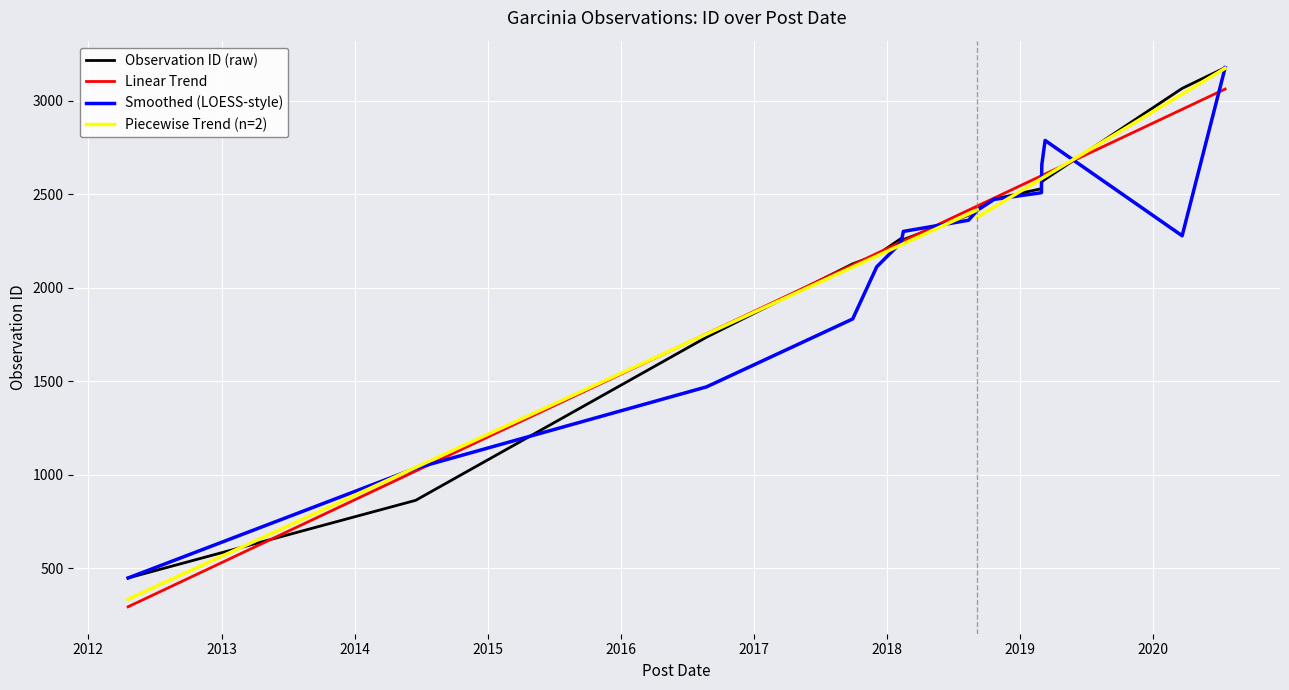

The chart shows a value of 1144 at 2016-08-23. True or false?

False